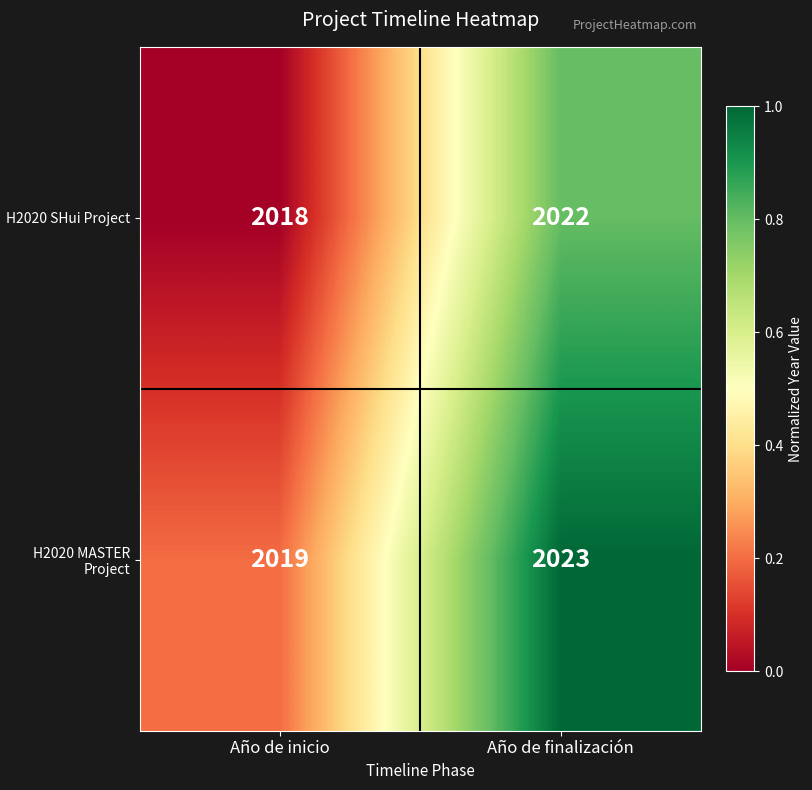

What is the sum of all H2020 MASTER Project values?

4042